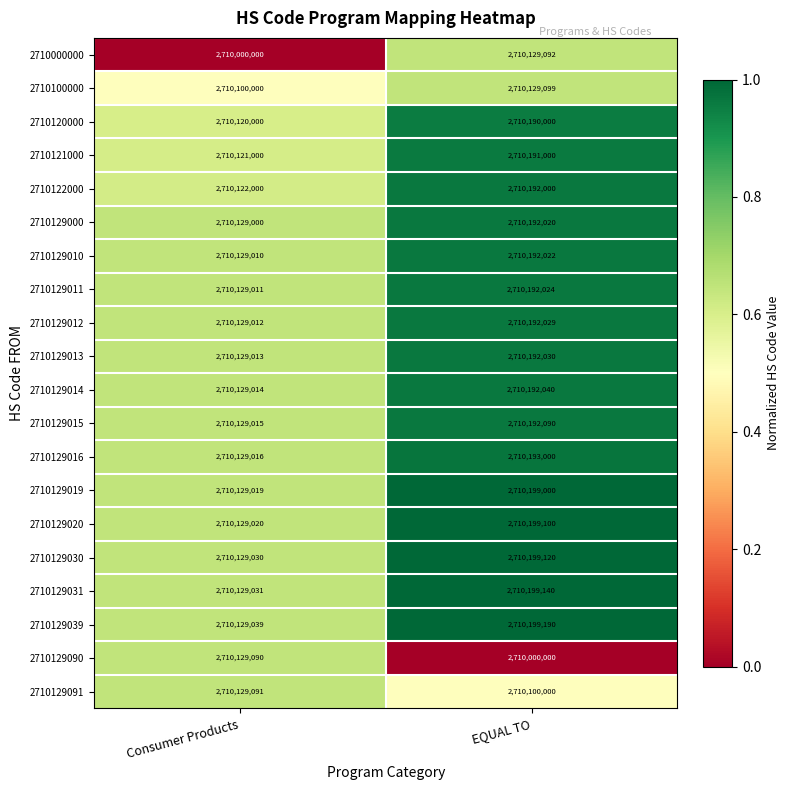

At which category is the sum across all series the highest?

EQUAL TO